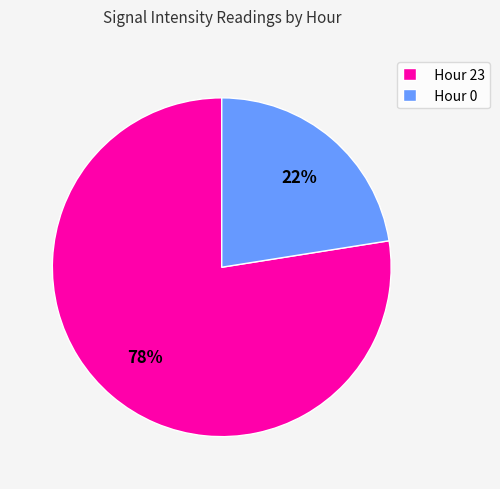

What is the largest slice in the pie chart?

Hour 23